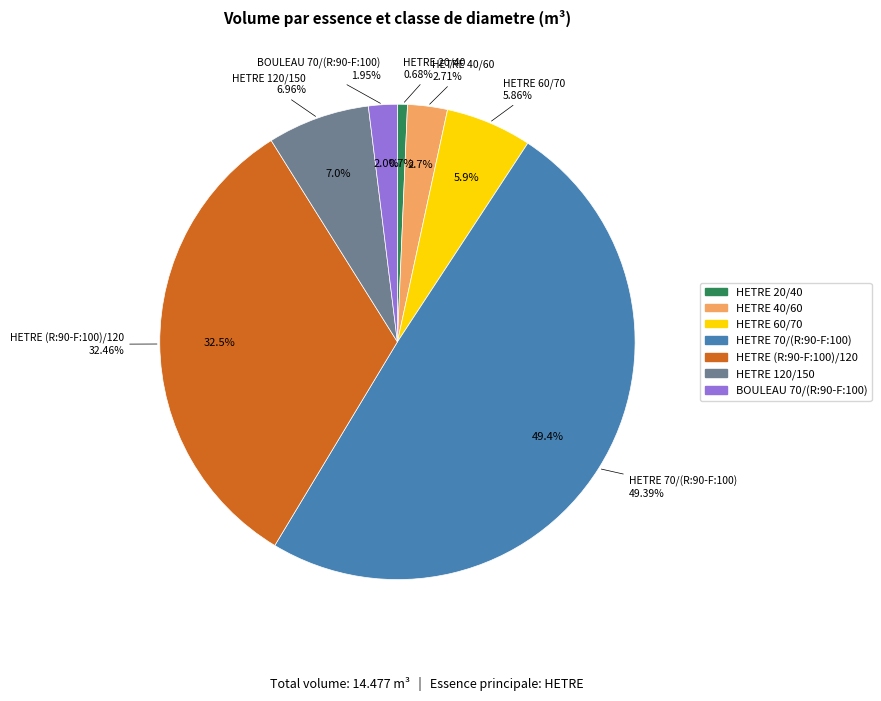

What is the largest slice in the pie chart?

HETRE_70/(R:90-F:100)